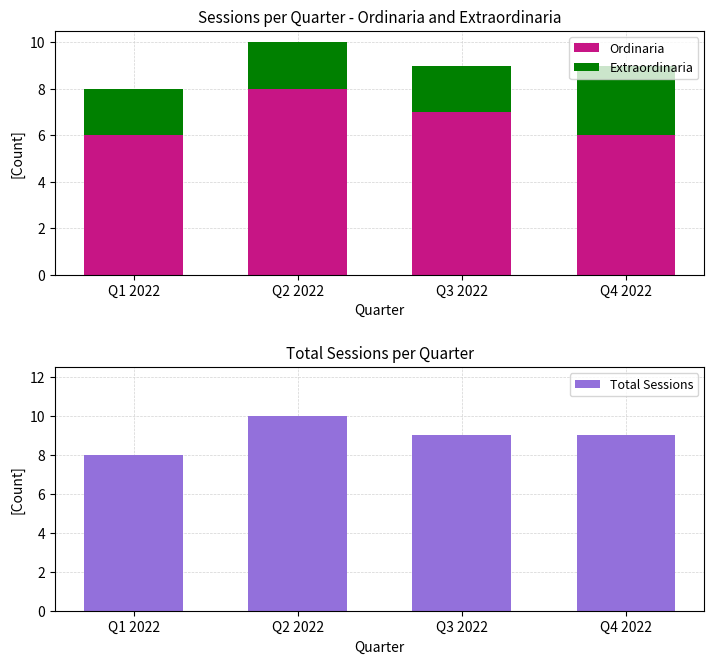

What is the difference between the highest and lowest values at Q3 2022?

7